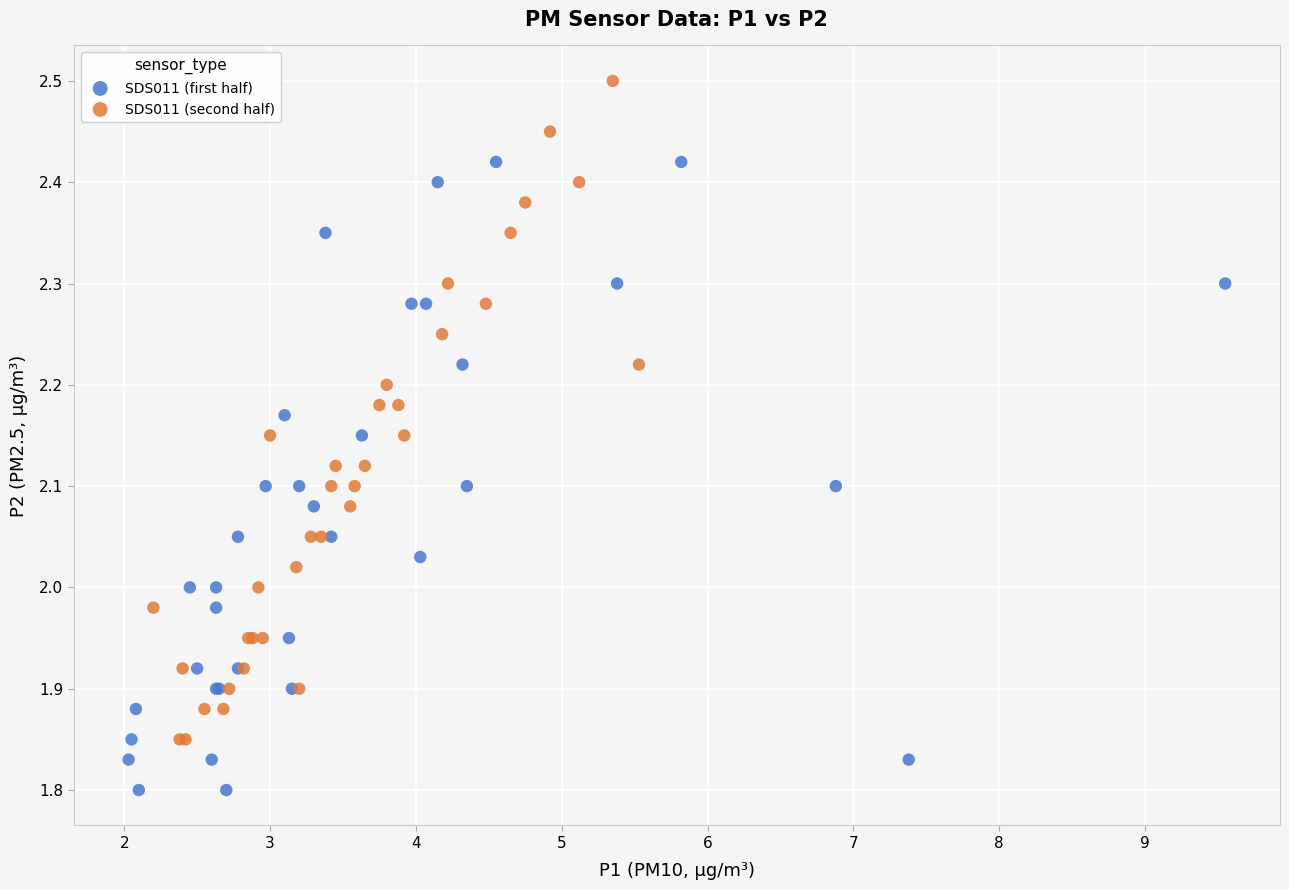

Which series reaches the minimum Y coordinate?

SDS011 (first half)